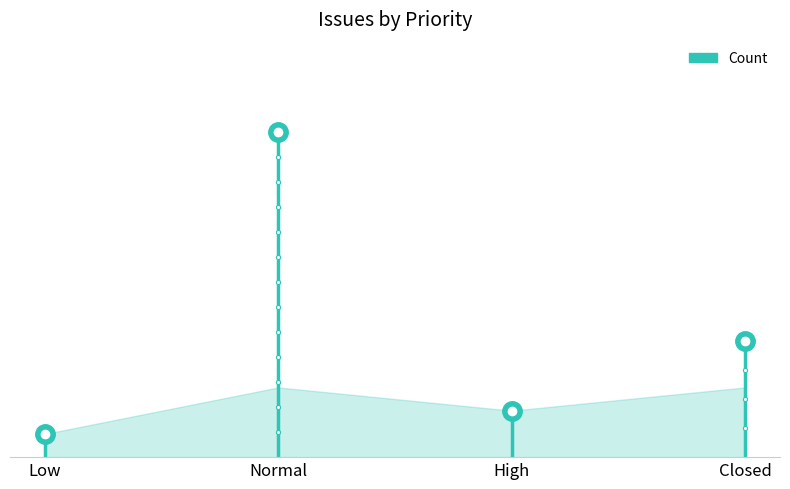

The value at Normal is 14. True or false?

True